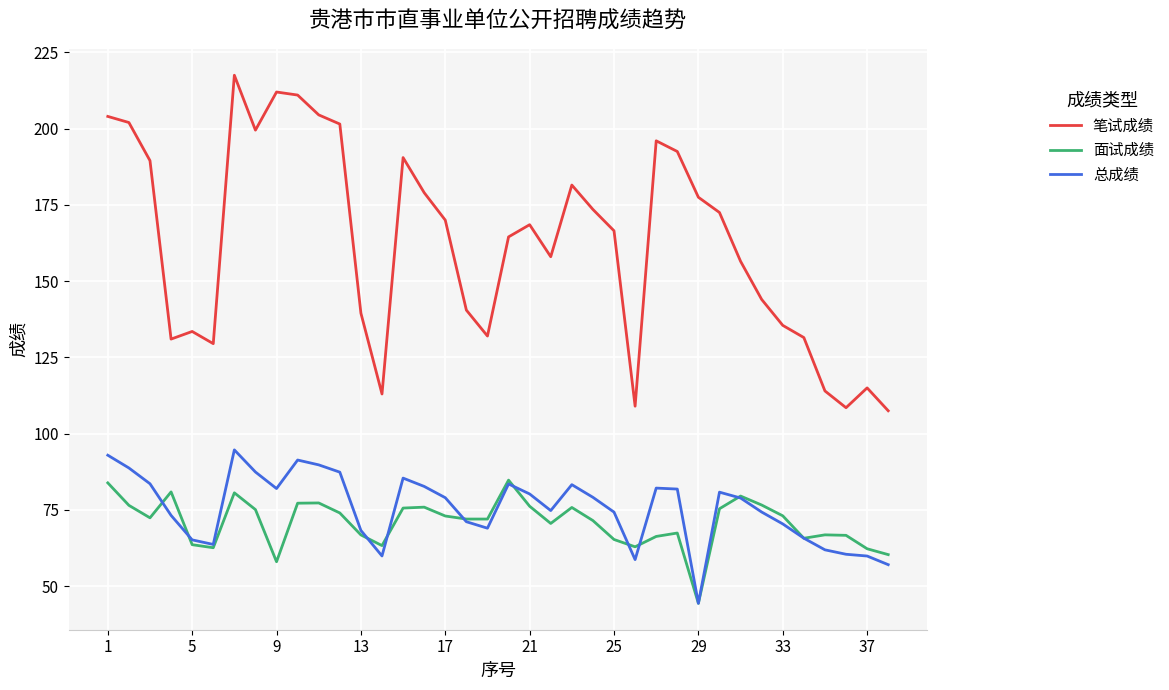

What is the minimum value for 总成绩?

44.4